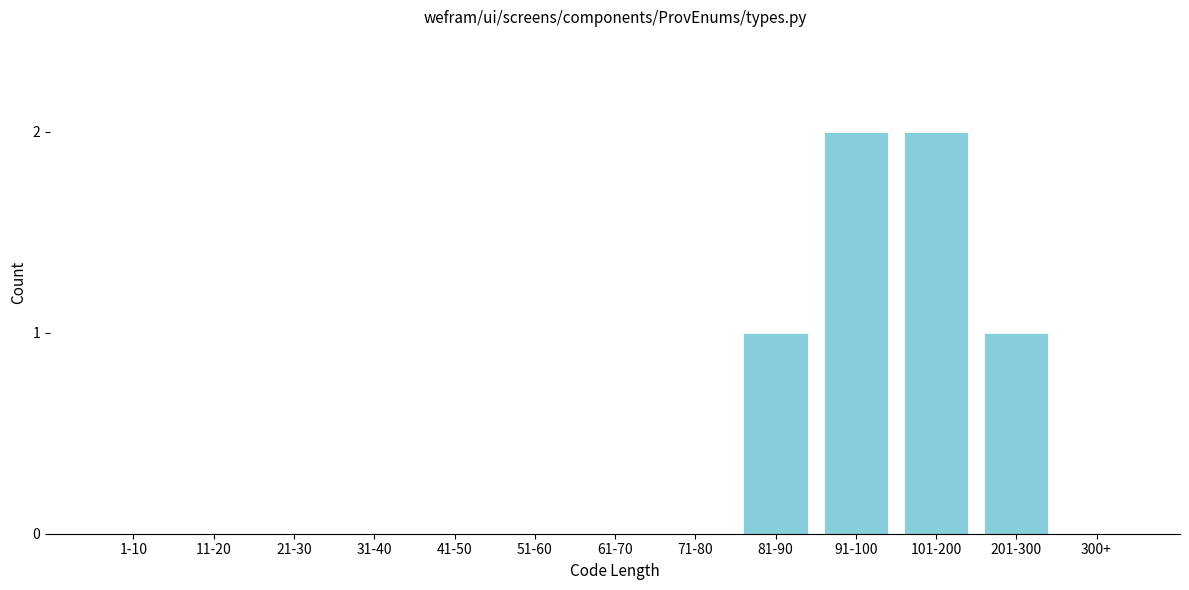

Reading right to left, transcribe all the data shown in this chart.

300+=0	201-300=1	101-200=2	91-100=2	81-90=1	71-80=0	61-70=0	51-60=0	41-50=0	31-40=0	21-30=0	11-20=0	1-10=0